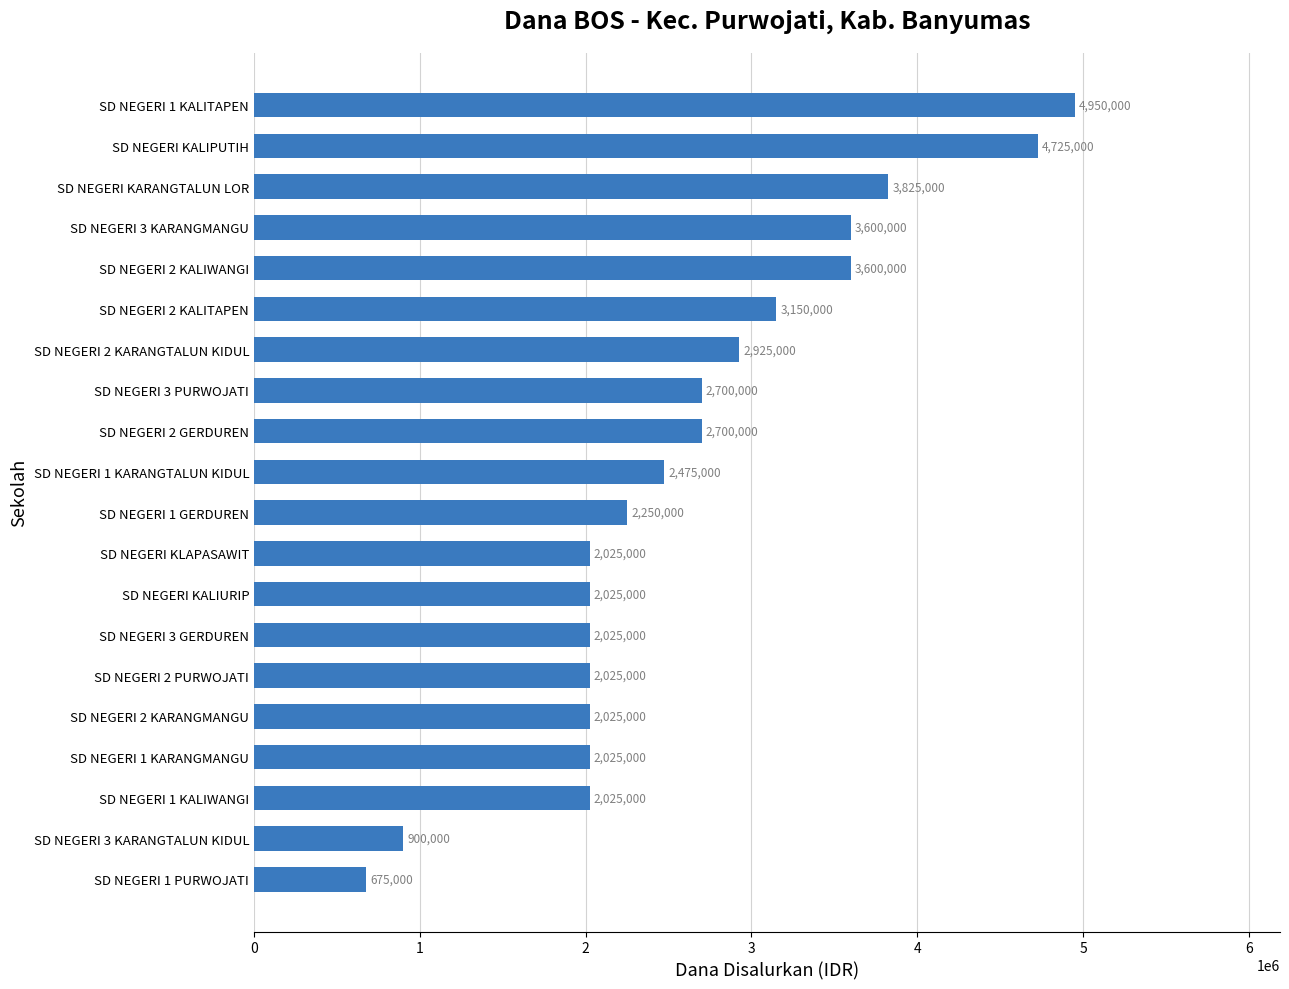

At which category does the chart reach its minimum across all series?

SD NEGERI 1 PURWOJATI